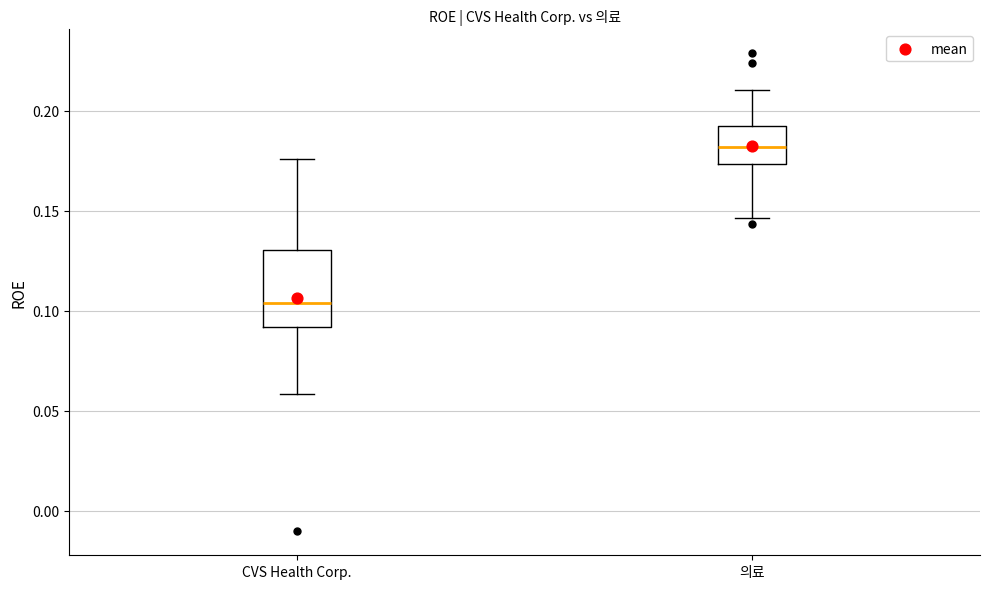

Which box's median line is the lowest?

CVS Health Corp.